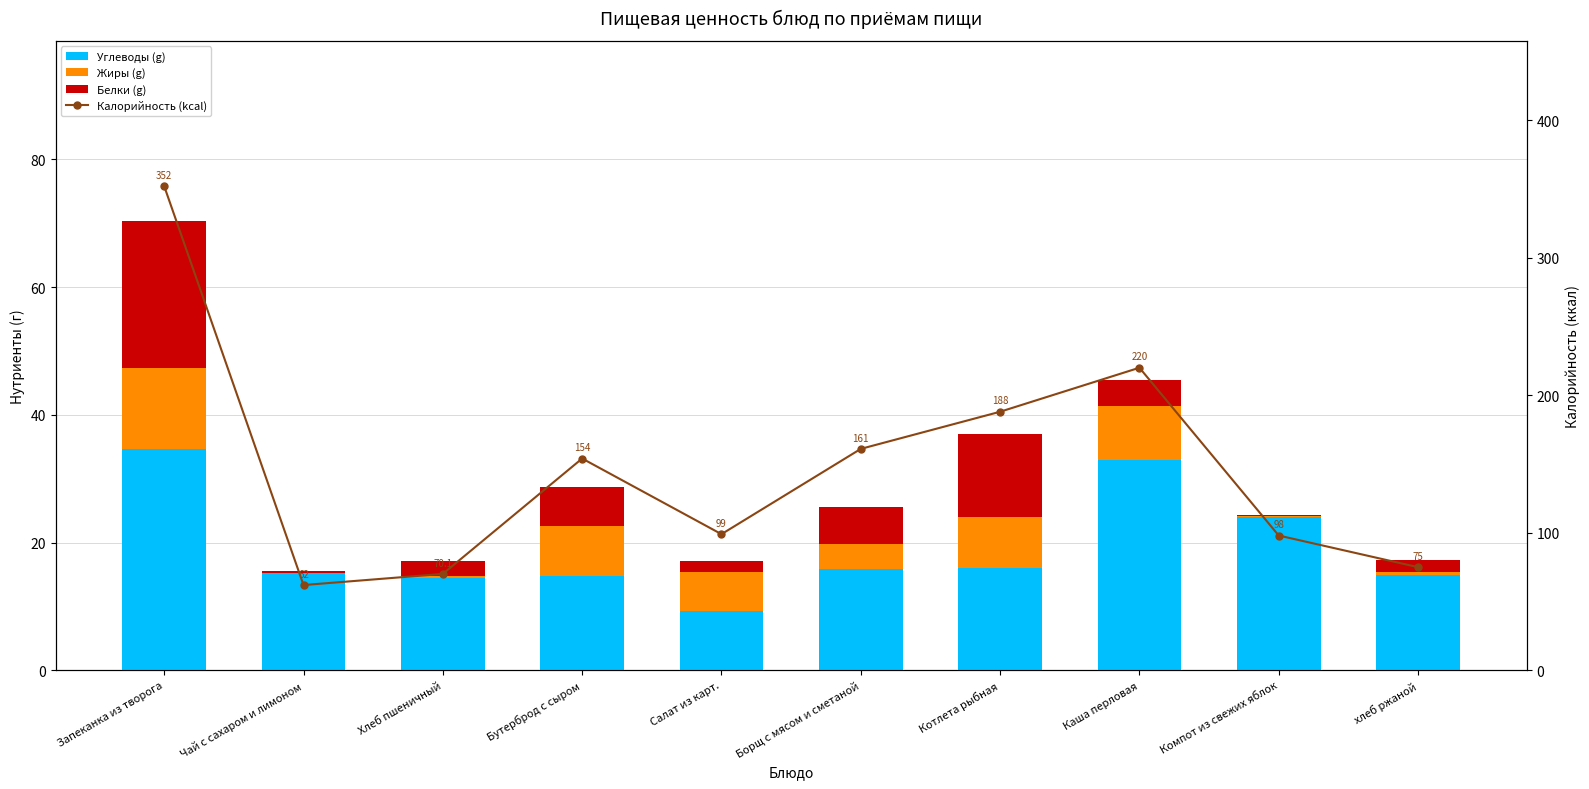

At which label does Калорийность (kcal) reach its minimum?

Чай с сахаром и лимоном